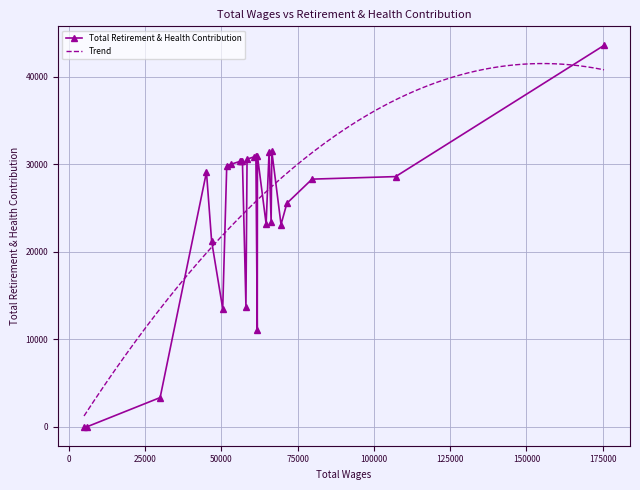

What is the highest value of the Total Retirement & Health Contribution series?

43582